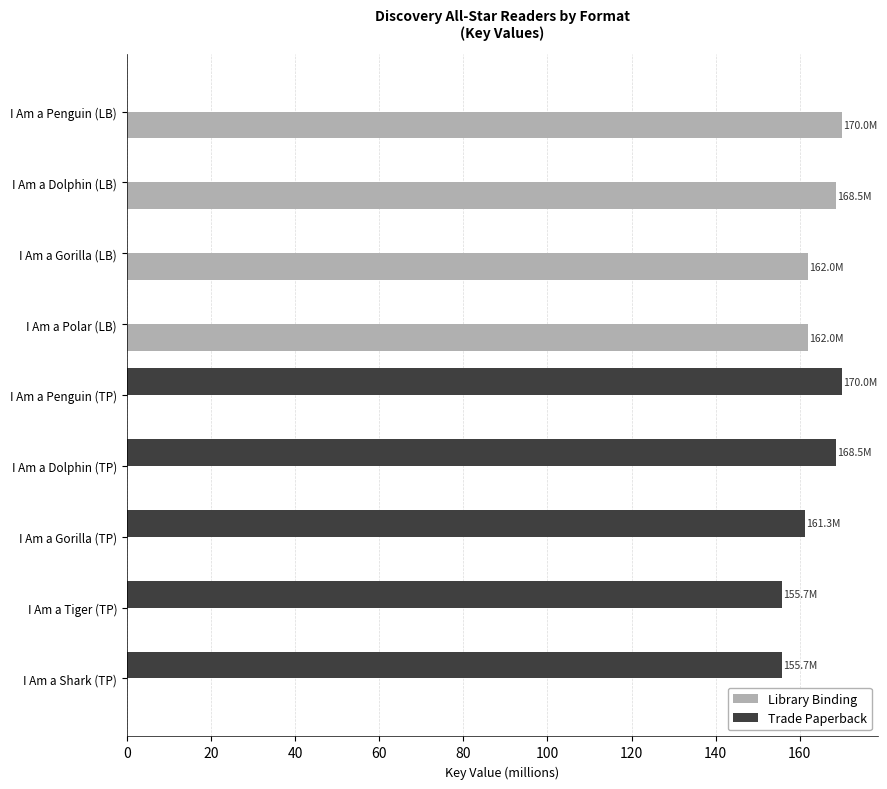

Read the Library Binding value at I Am a Gorilla (LB).

162.0